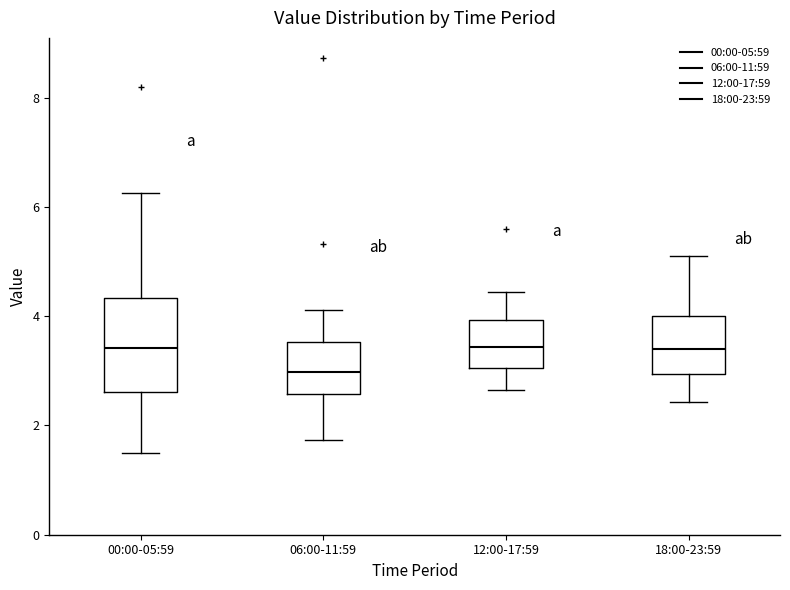

Which box is the tallest, from its lower edge to its upper edge?

00:00-05:59